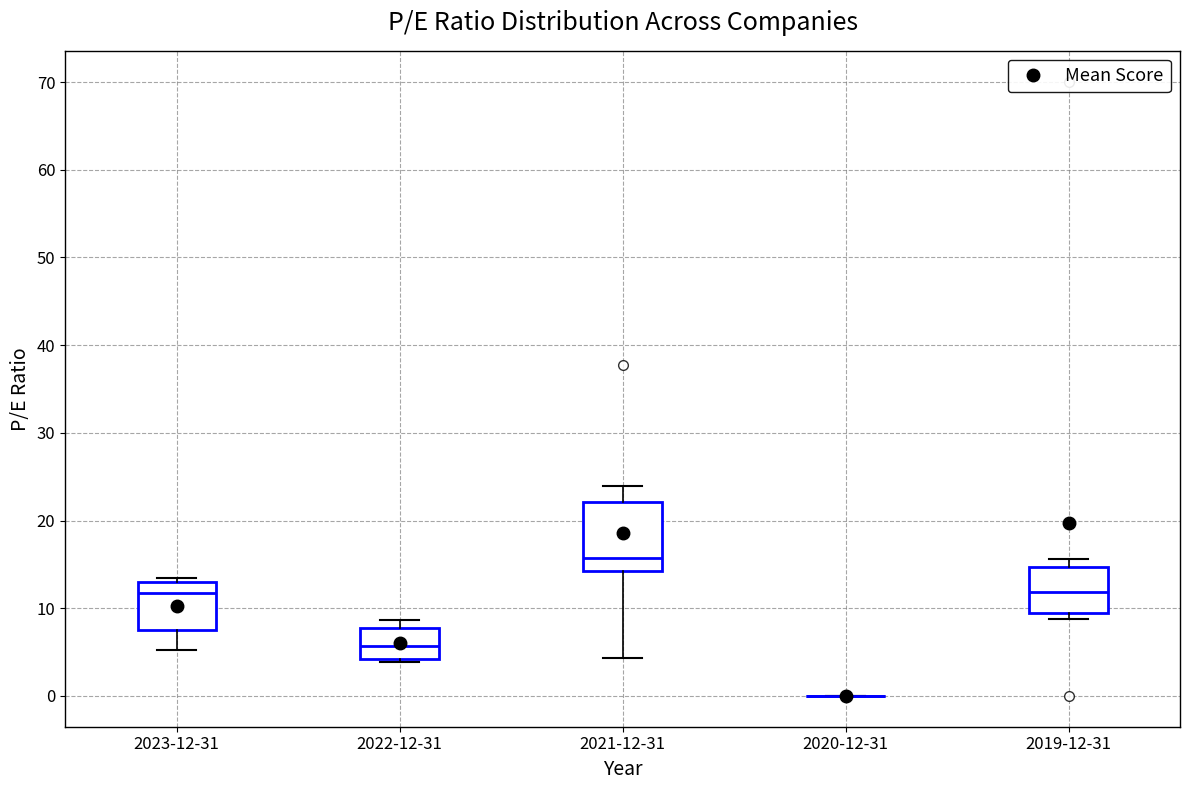

Which box is the tallest, from its lower edge to its upper edge?

2021-12-31